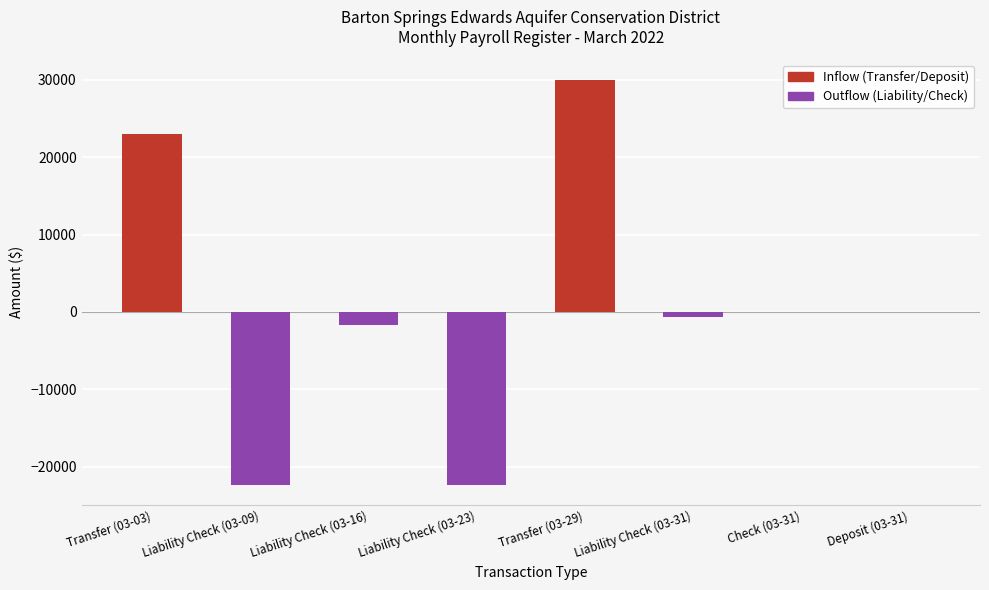

Which label corresponds to the largest value in the chart?

Transfer (03-29)